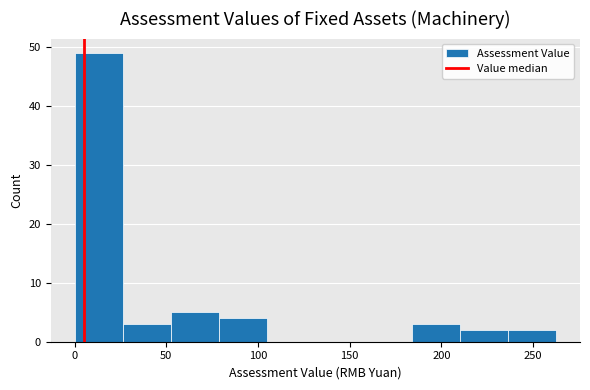

What is the height of the bar covering 25 to 55 on the x-axis? Neither the bar edges nor the heights are printed on the chart, so give them approximately, as read against the axes.

3